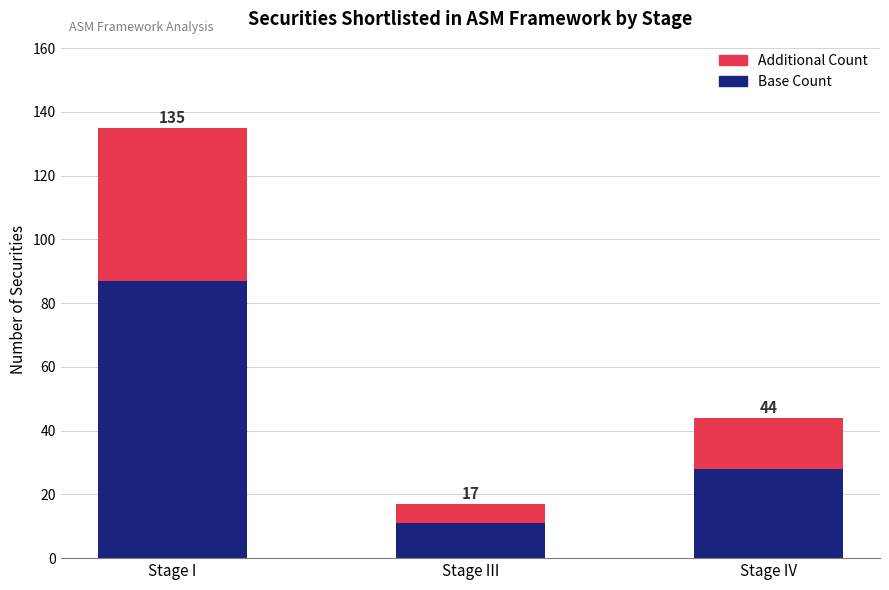

What are all the series names shown in the legend?

Additional Count, Base Count